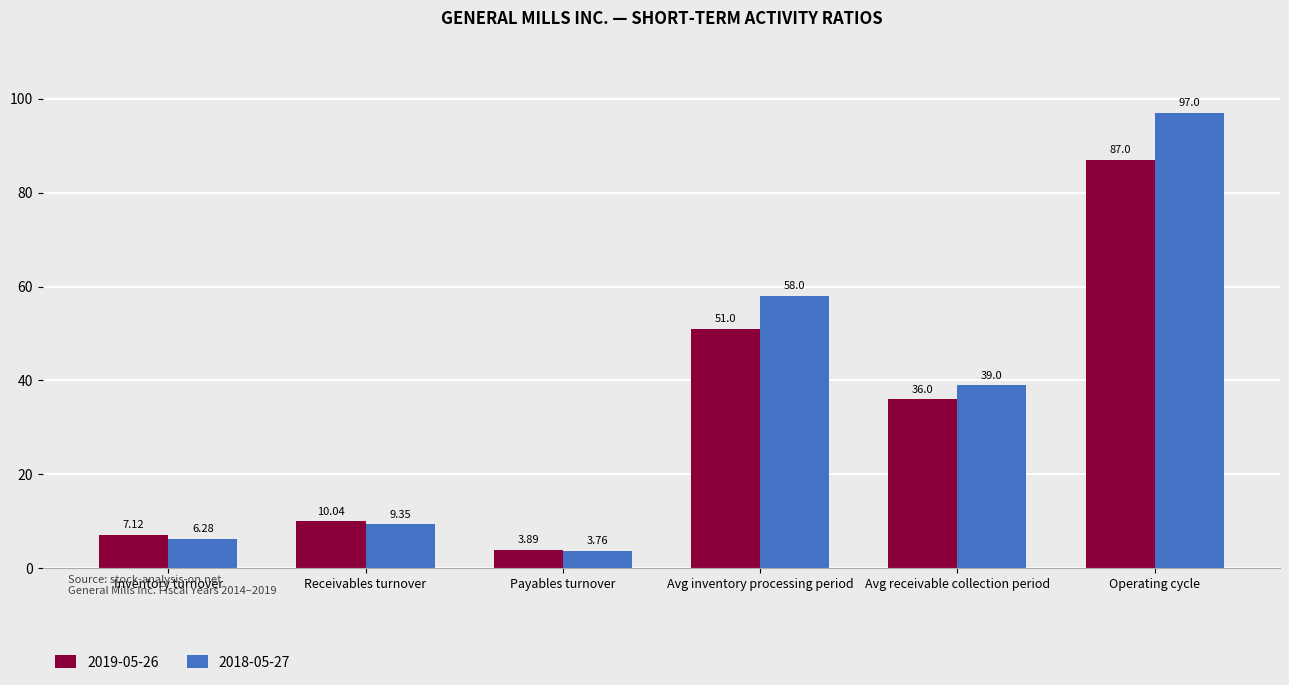

What is the difference between the maximum and second lowest values in the 2018-05-27 series?

90.7